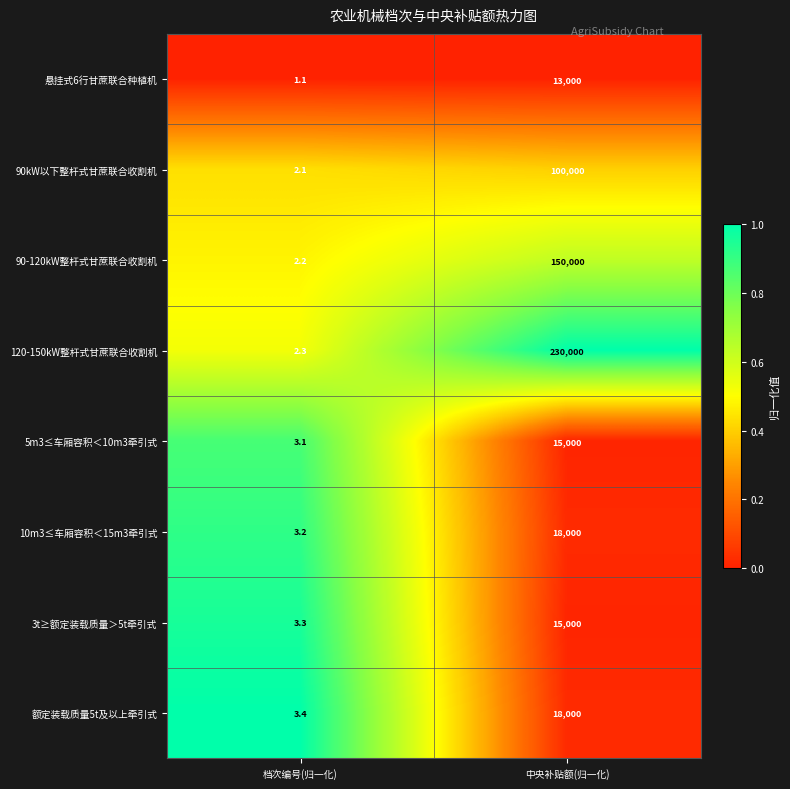

What is the difference between the 90-120kW整杆式甘蔗联合收割机 values at 中央补贴额(归一化) and 档次编号(归一化)?

149997.8